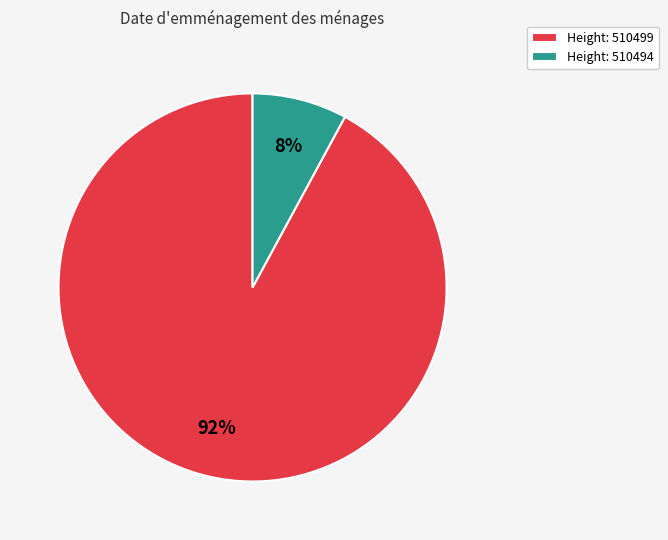

True or false: Height: 510499 accounts for 82% of the total.

False